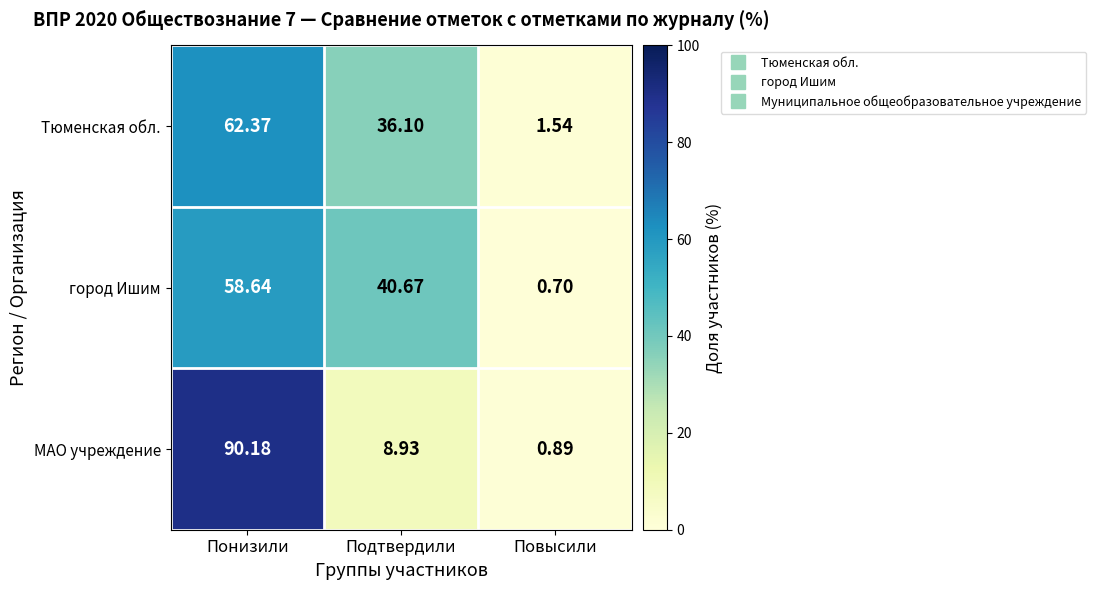

How many categories are shown in the chart?

3